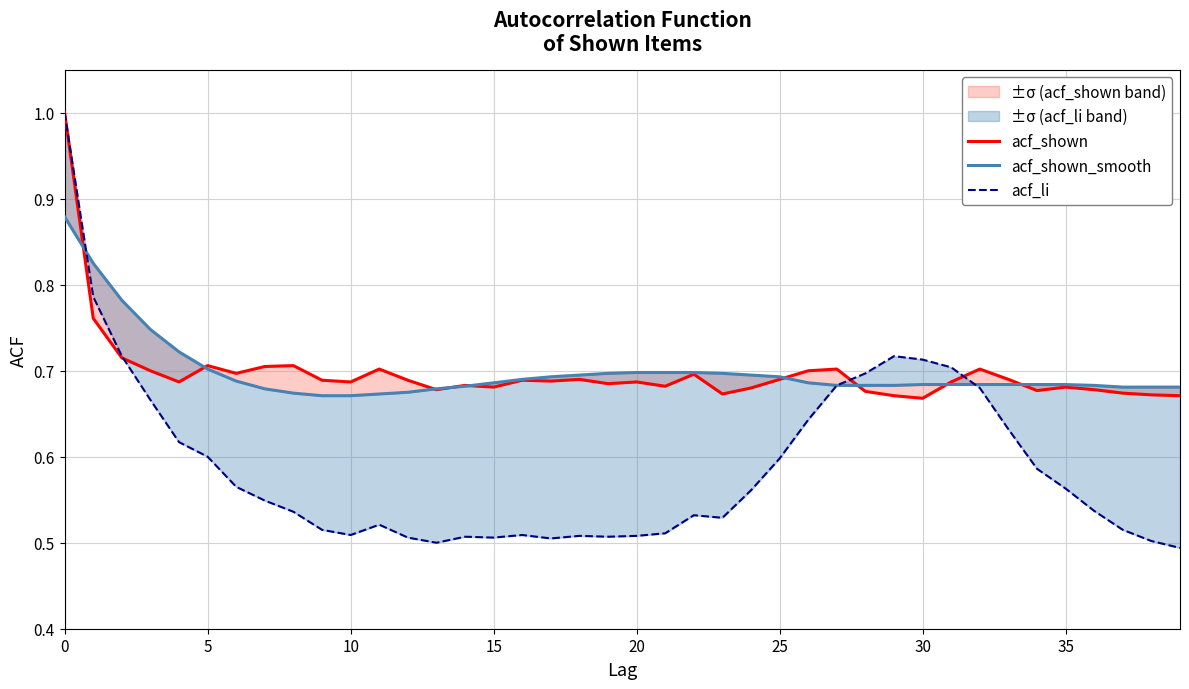

How many distinct data groups are displayed?

3